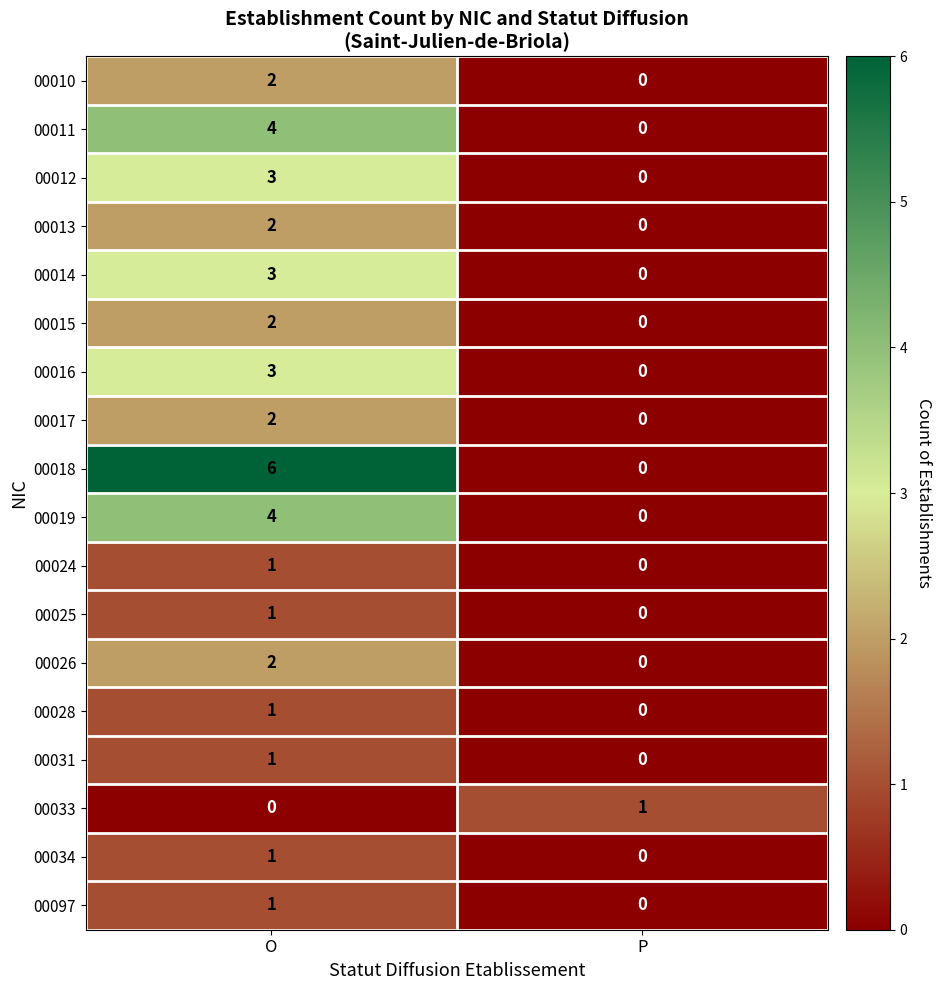

What is the difference between the 00012 values at O and P?

3